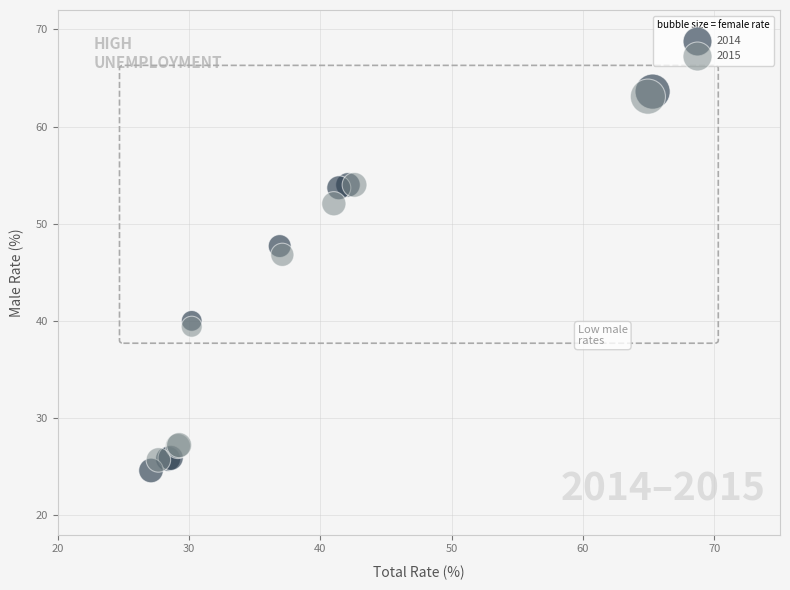

Which series has the largest Y range (max minus min)?

2014